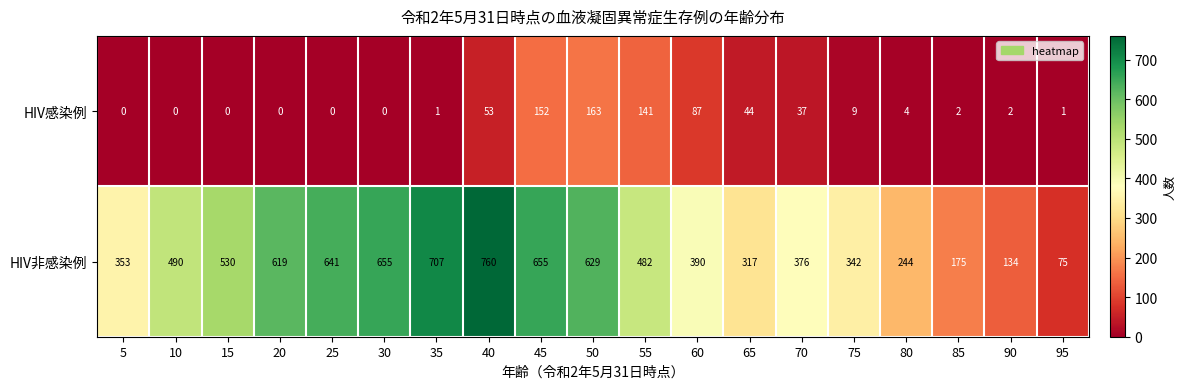

At how many categories does at least one series exceed 576?

7